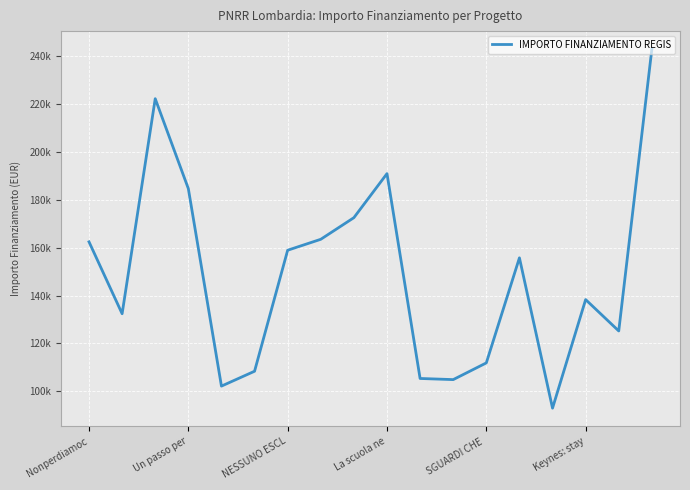

Does the chart have visible grid lines?

Yes